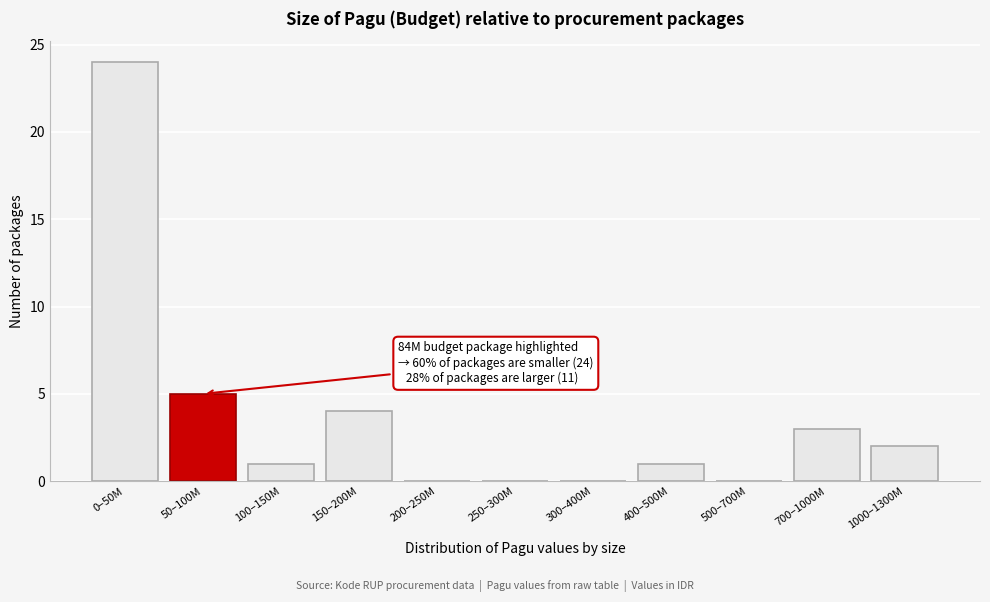

Reading left to right, list all the values displayed in this chart.

0–50M=24	50–100M=5	100–150M=1	150–200M=4	200–250M=0	250–300M=0	300–400M=0	400–500M=1	500–700M=0	700–1000M=3	1000–1300M=2